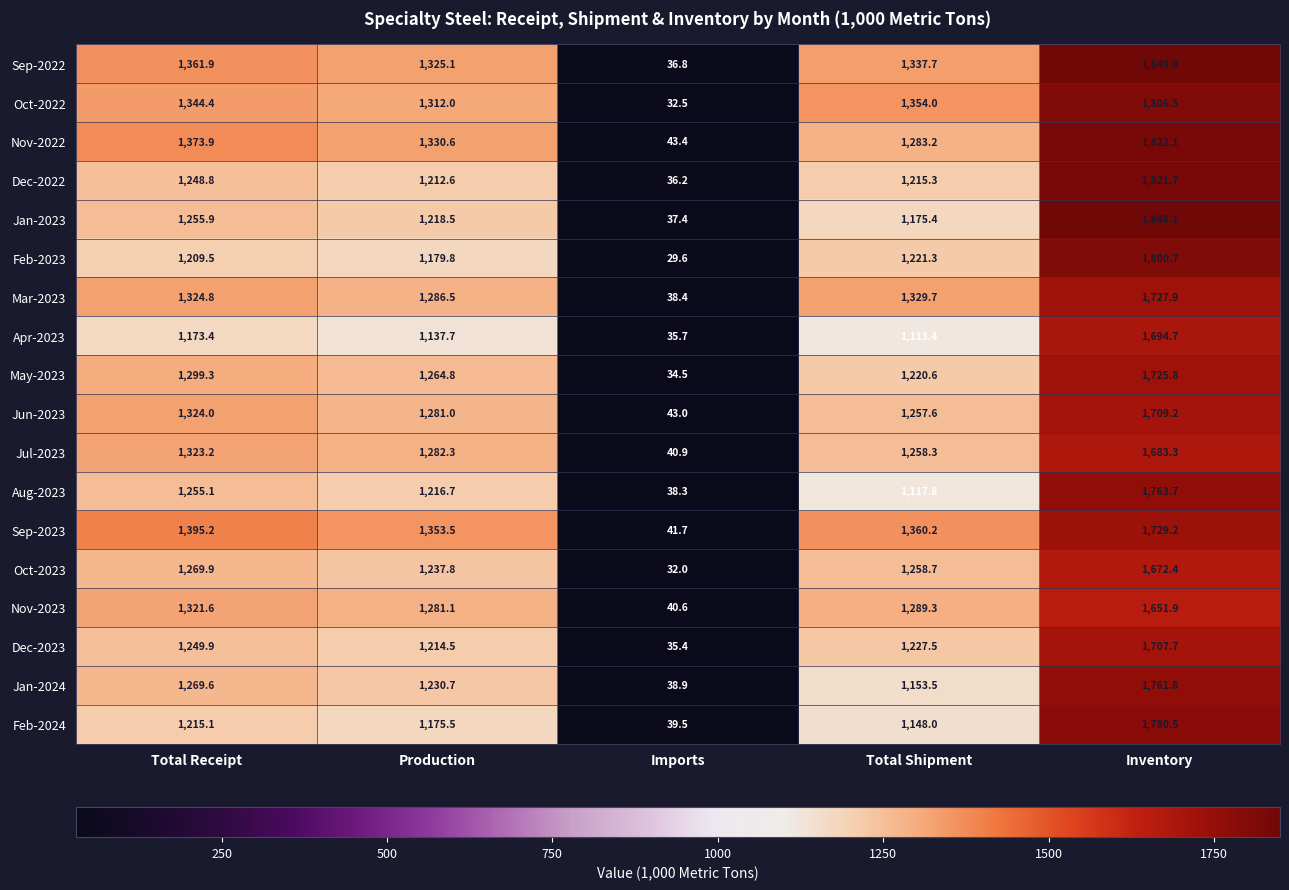

What is the average value of the Feb-2023 series?

1088.2